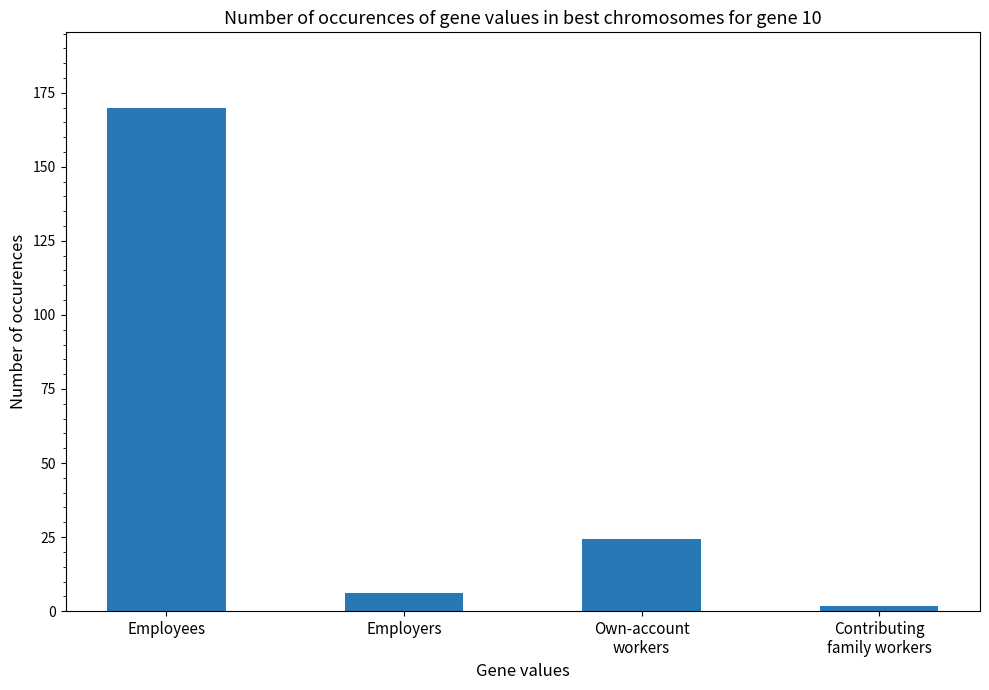

What is the value of the 4th bar from the left?

1.7